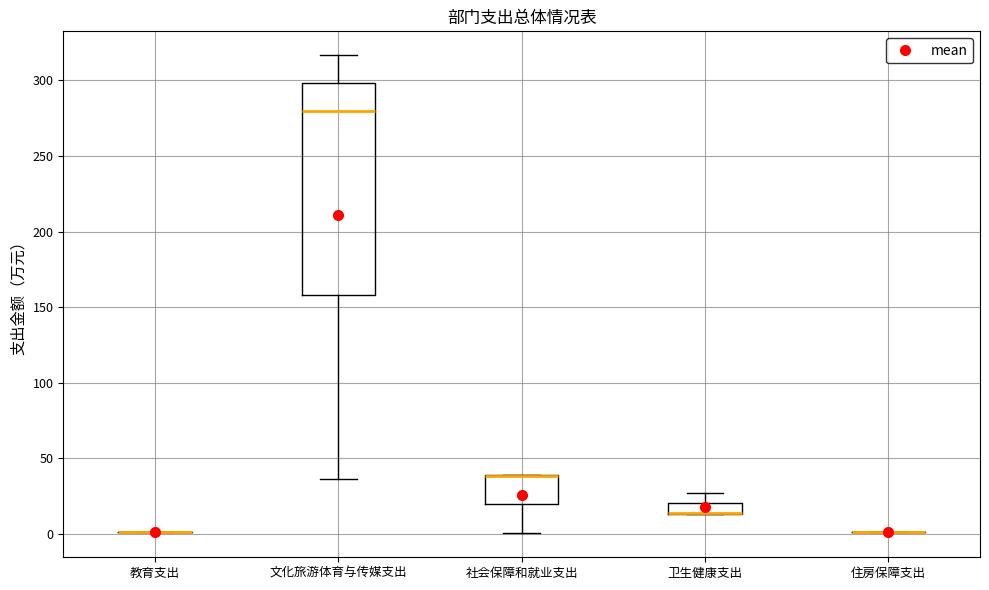

Comparing the boxes themselves (not the whiskers), which one is the tallest?

文化旅游体育与传媒支出